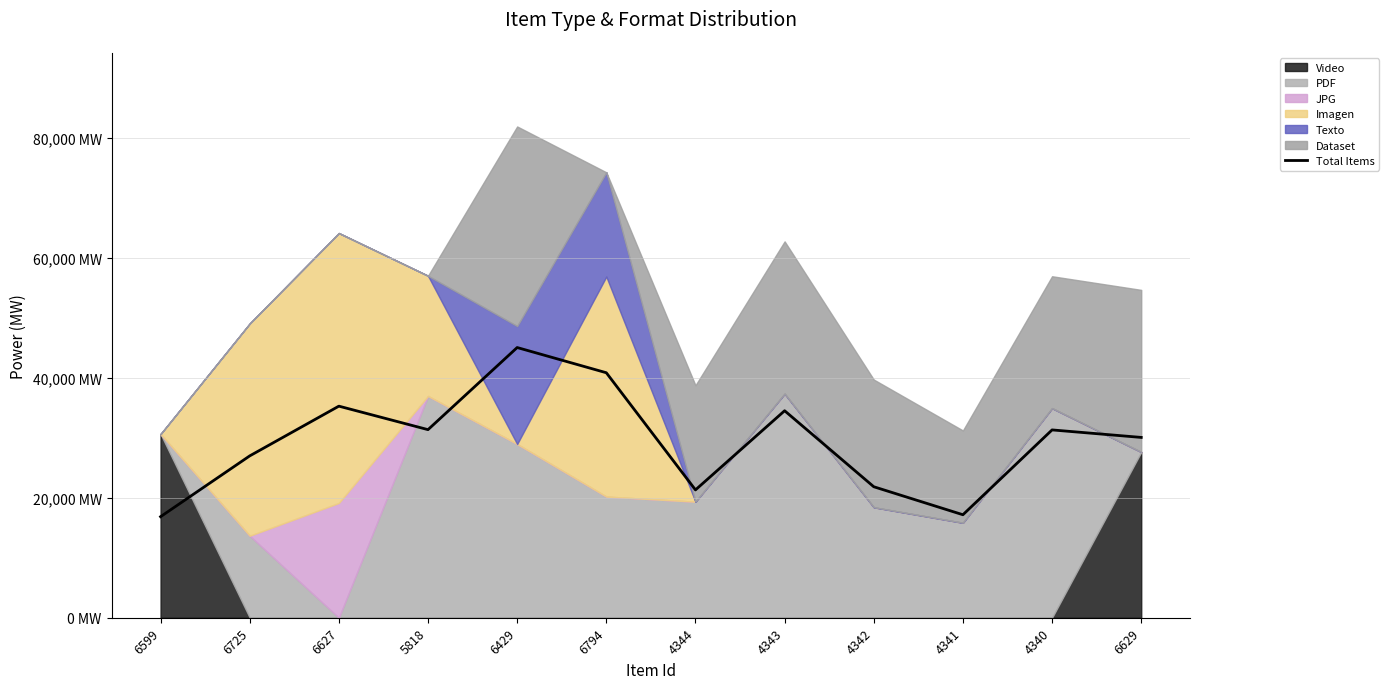

What is the label of the 12th point from the right?

6599